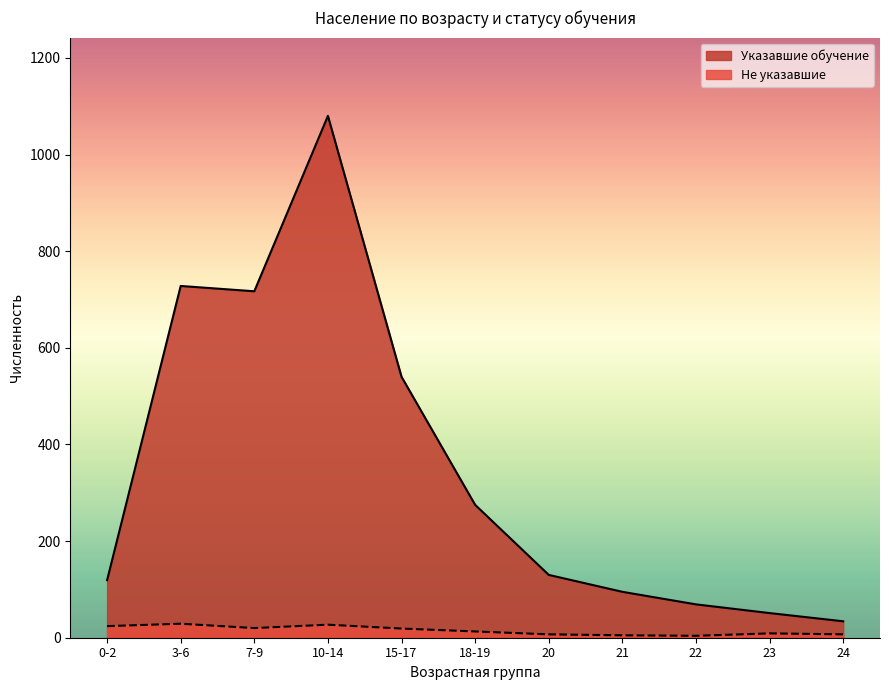

What is the total value across all series at 24?

41